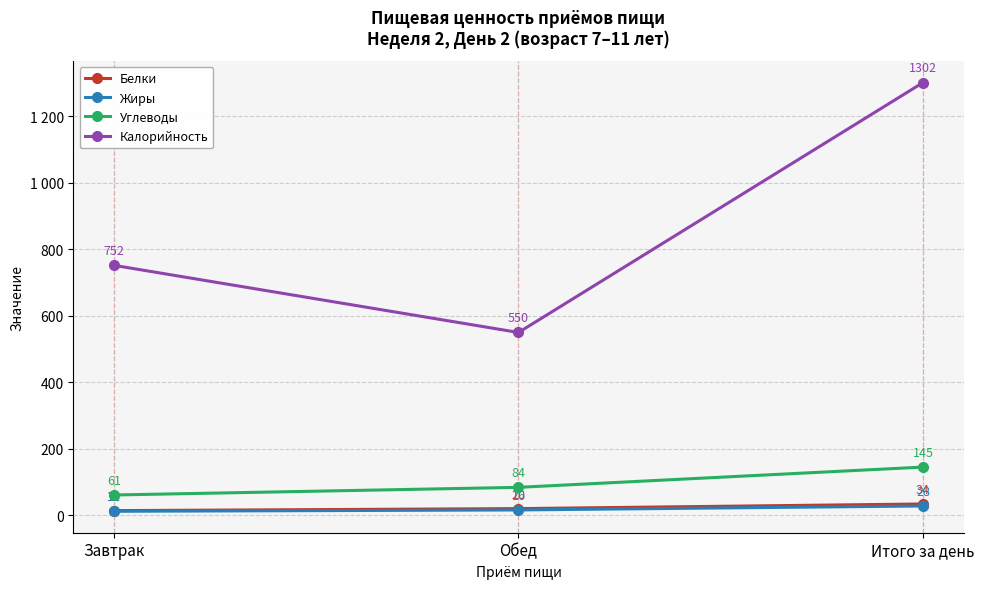

Rank the series at Обед from highest to lowest value.

Калорийность, Углеводы, Белки, Жиры